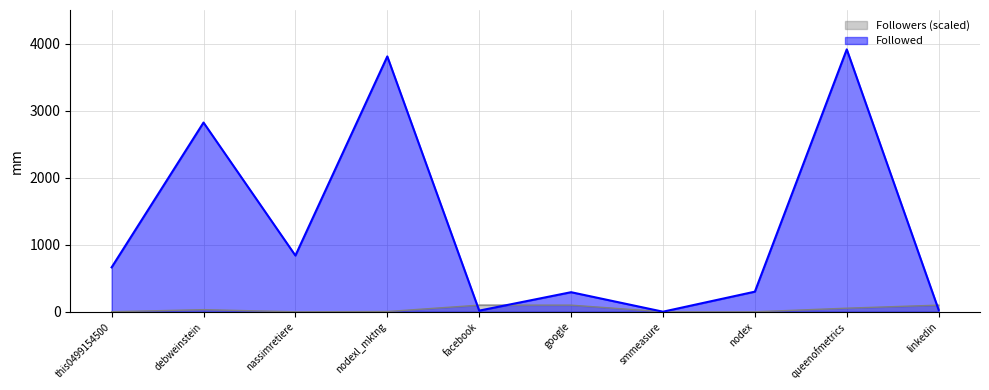

What is the label of the 7th point from the left?

smmeasure